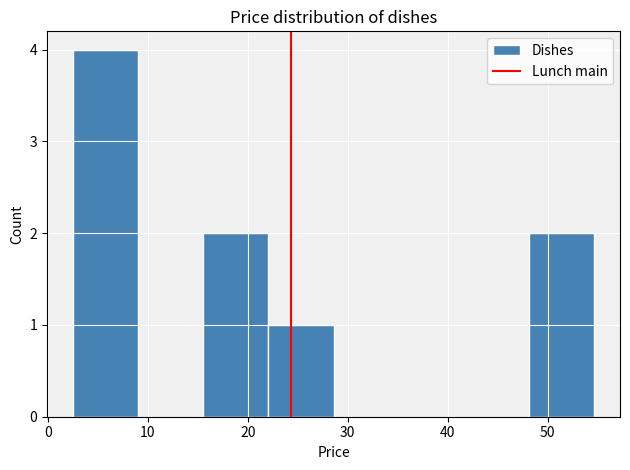

Reading left to right, list every bar in this chart as the range it spans on the x-axis followed by its height. Neither the bar edges nor the heights are printed on the chart, so give them approximately, as read against the axes.

3 to 9: 4
9 to 16: 0
16 to 22: 2
22 to 29: 1
29 to 35: 0
35 to 42: 0
42 to 48: 0
48 to 55: 2